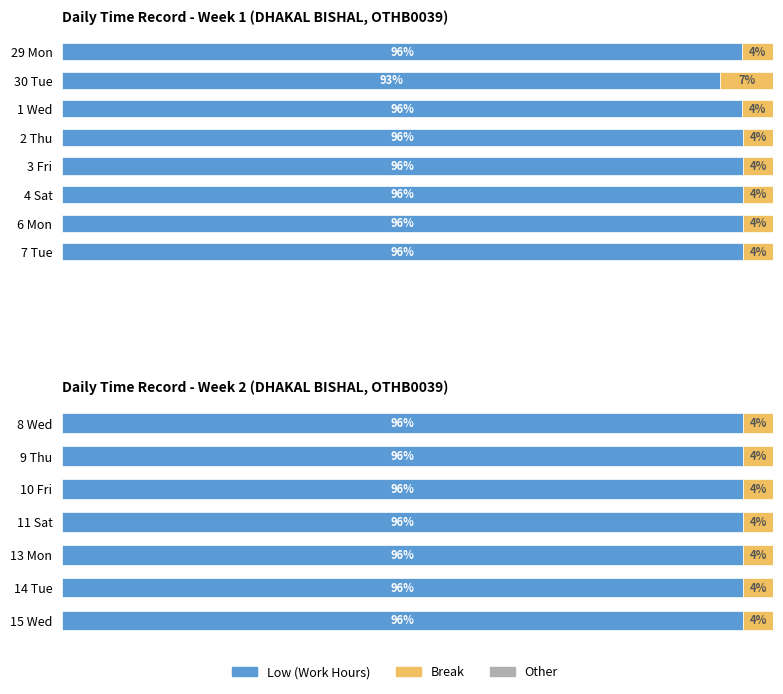

Rank the series by their maximum value, from lowest to highest.

Other, Break, Low (Work Hours)